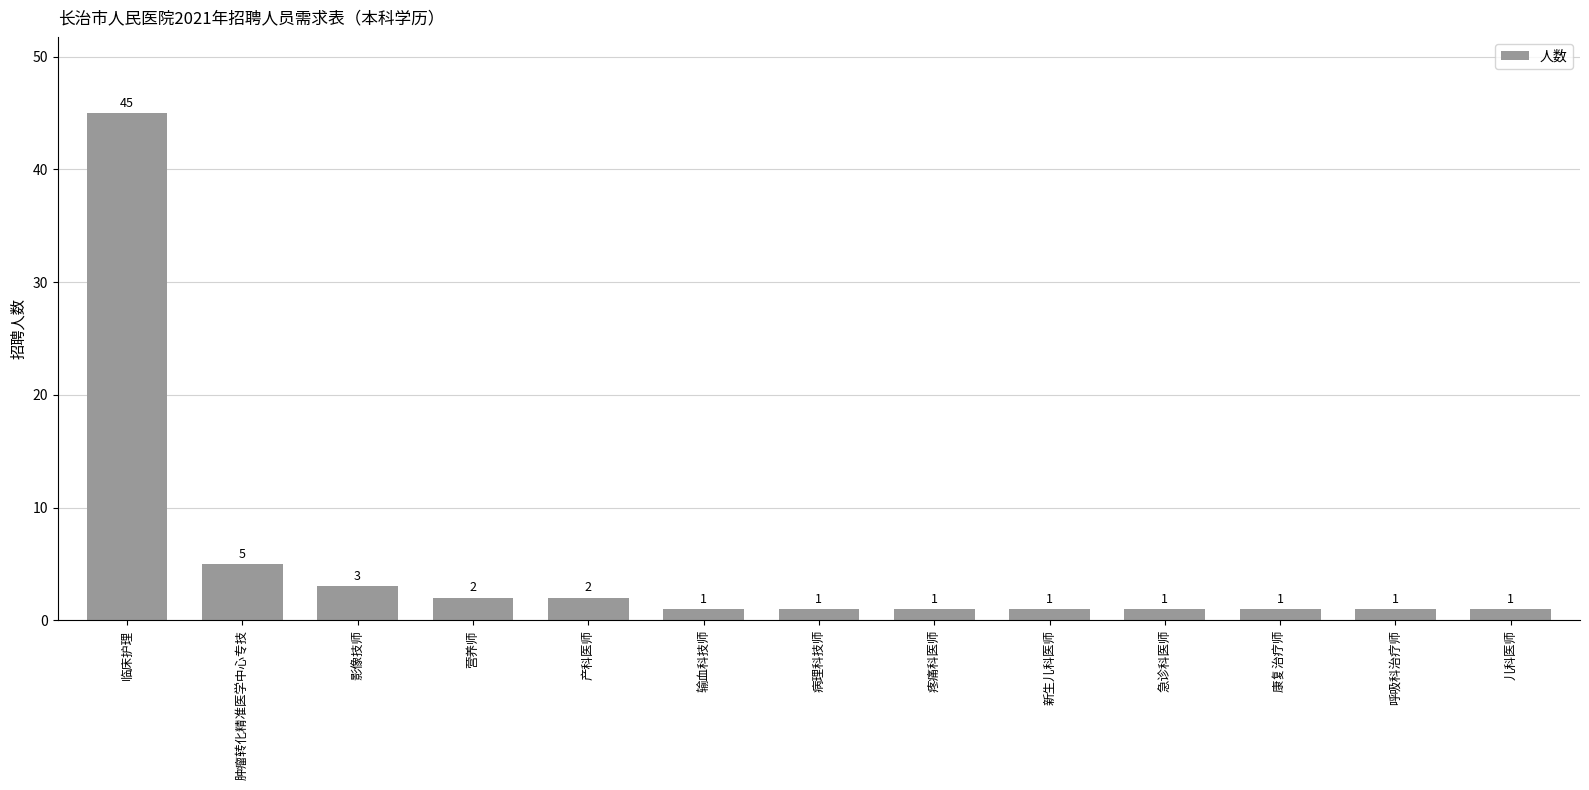

The chart shows a value of 1 at 急诊科医师. True or false?

True